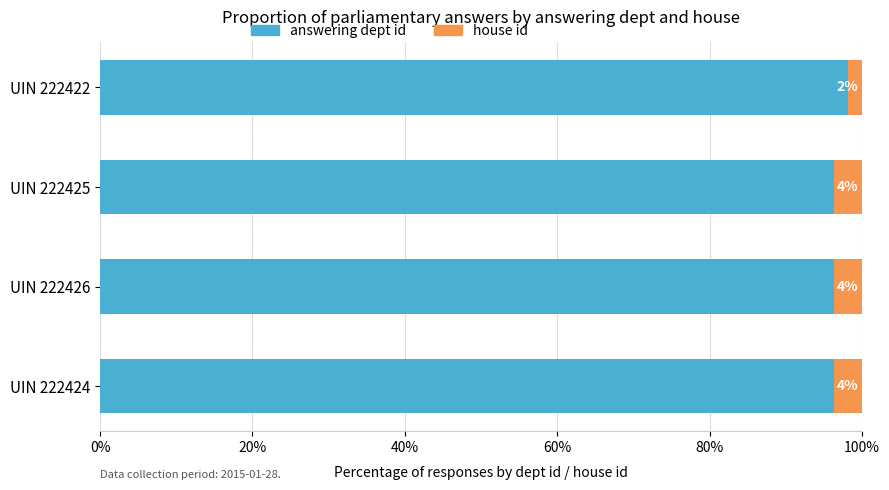

Which series has the widest spread of values?

answering dept id